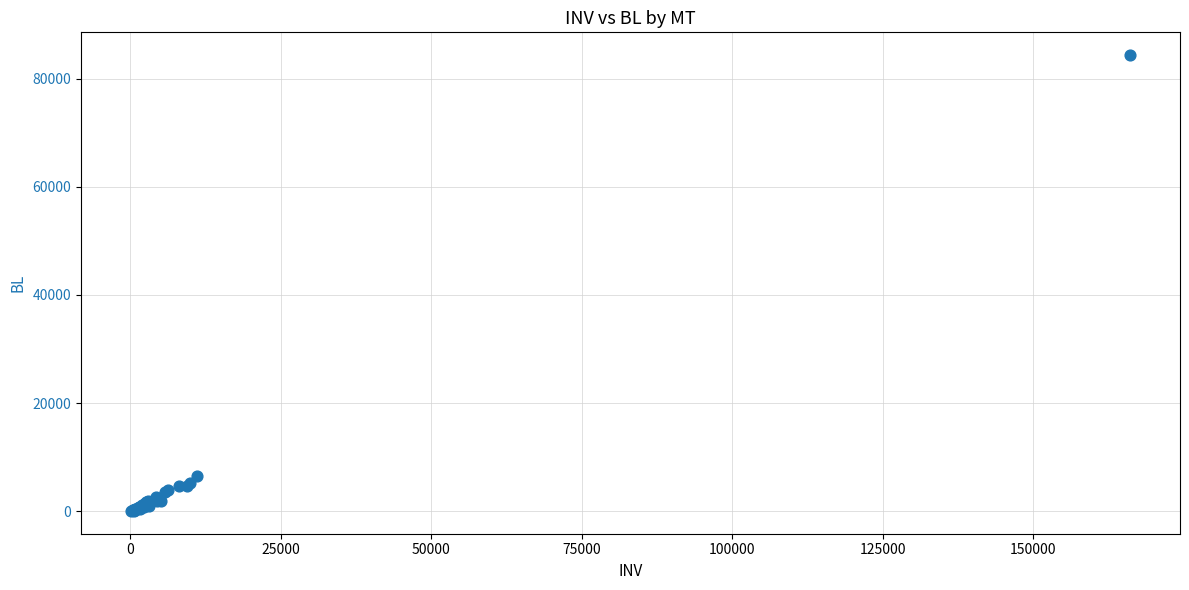

What Y value in the scatter plot is closest to 42199?

6477